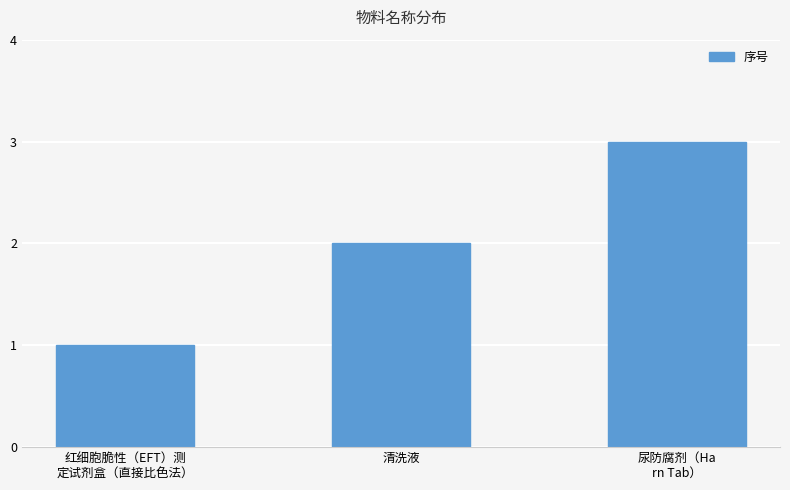

What is the difference between the second highest and minimum values?

1